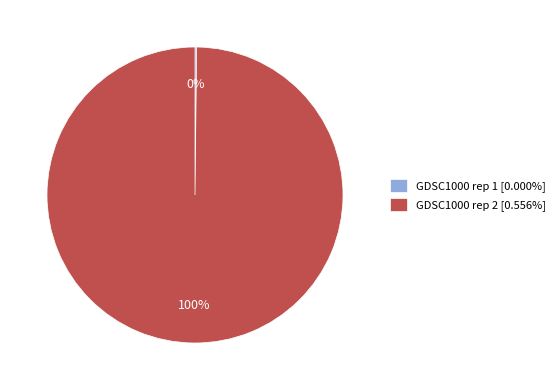

What percentage is the GDSC1000 rep 2 [0.556%] slice, to the nearest percent?

100%